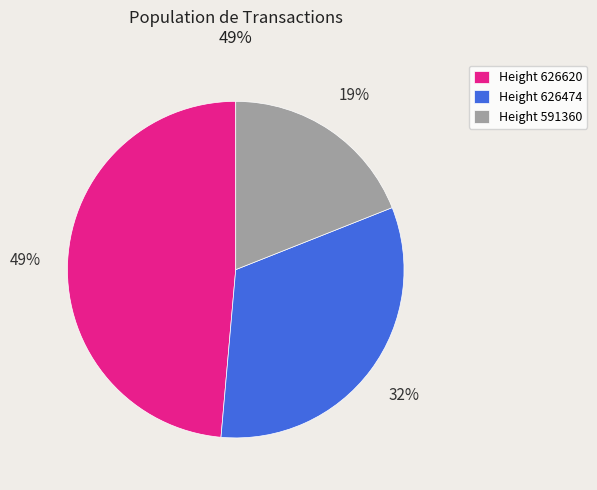

Between Height 626474 and Height 591360, which is larger?

Height 626474